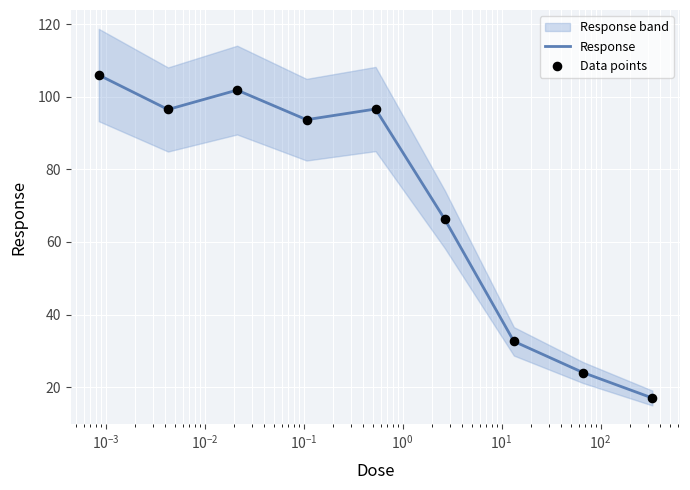

Which series has the largest total across all categories?

Response